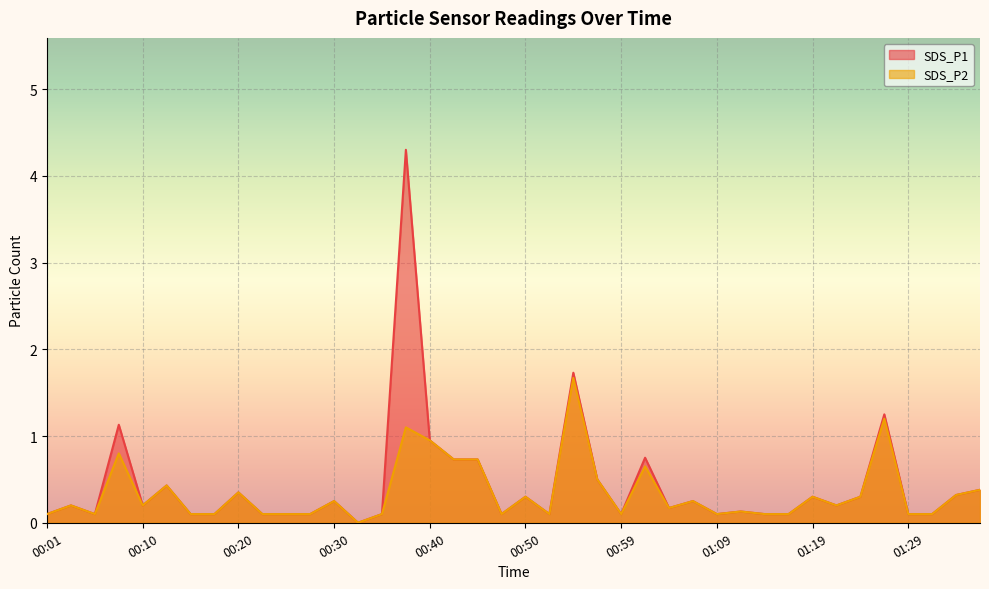

What is the label of the 22nd point from the left?

00:52